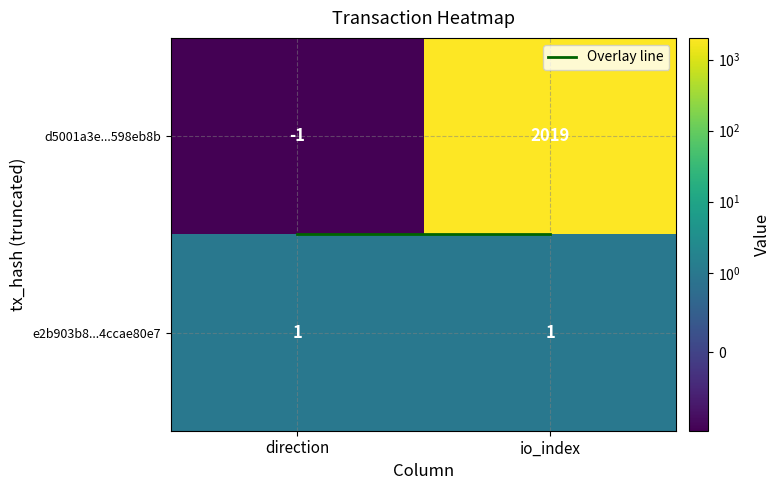

Is the value of d5001a3e987fcb68750e27144be82faa598eb8b at 1 greater than the value of e2b903b87681119fac742f51993b4ccae8e80e7 at 1?

Yes